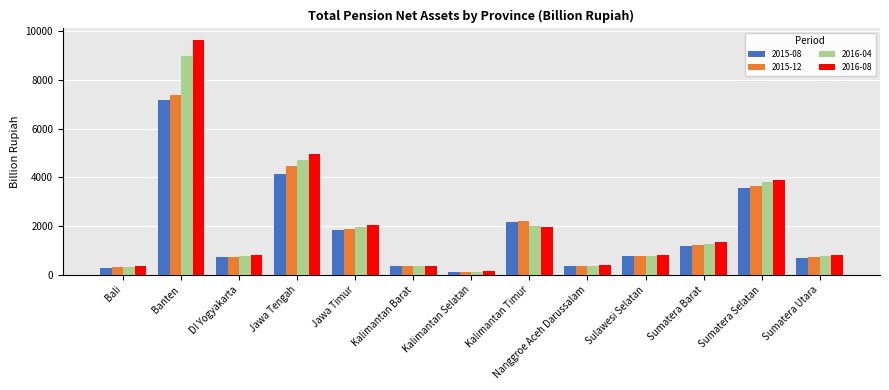

How many data points does each series have?

13